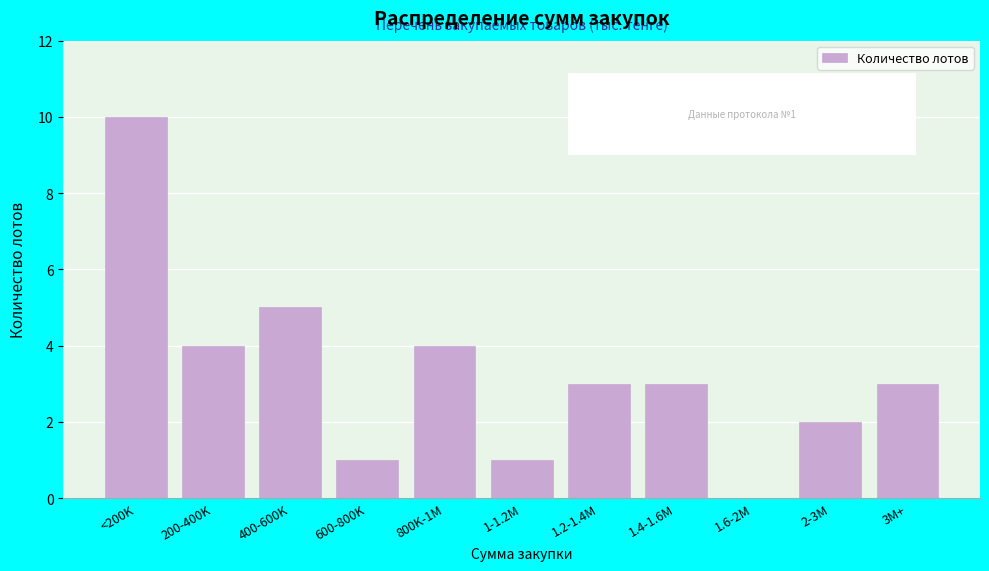

Reading right to left, extract all data points from this chart.

3M+=3	2-3M=2	1.6-2M=0	1.4-1.6M=3	1.2-1.4M=3	1-1.2M=1	800K-1M=4	600-800K=1	400-600K=5	200-400K=4	<200K=10